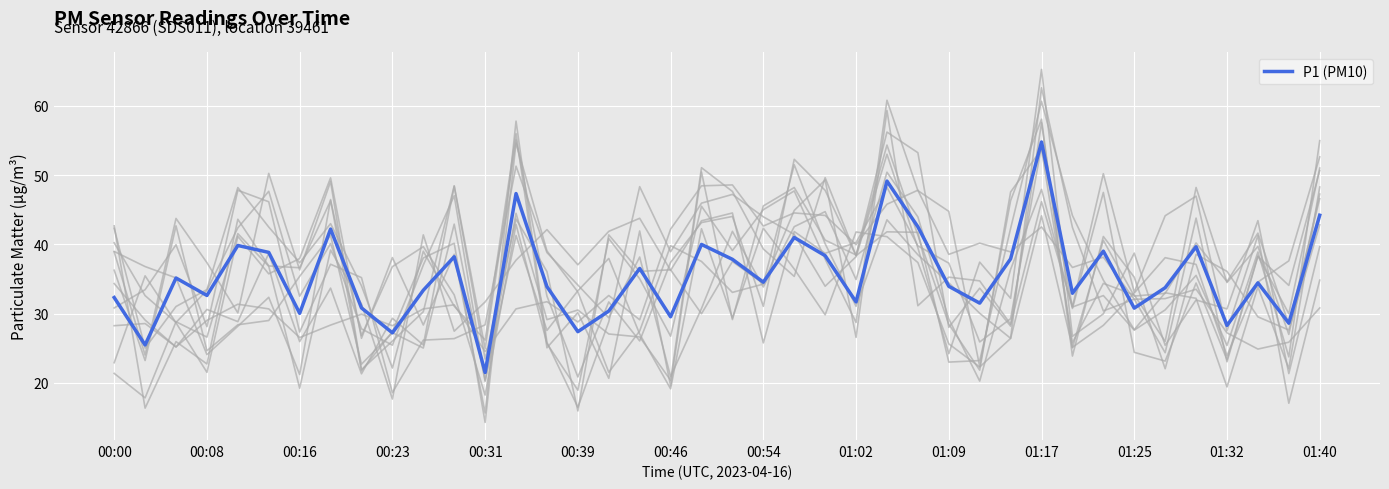

Which category has the lowest value in the P1 (PM10) series?

00:31